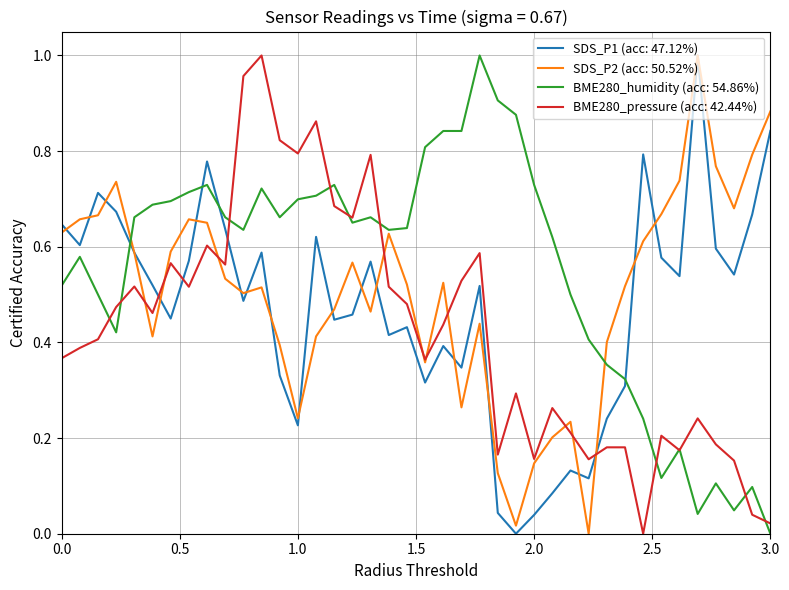

Which series has the largest total across all categories?

BME280_humidity (acc: 54.86%)